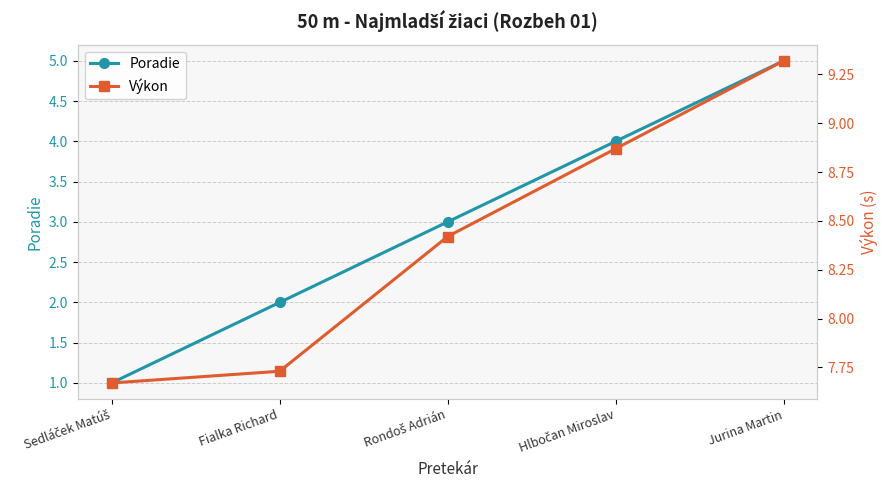

True or false: Výkon and Poradie cross at least once.

False